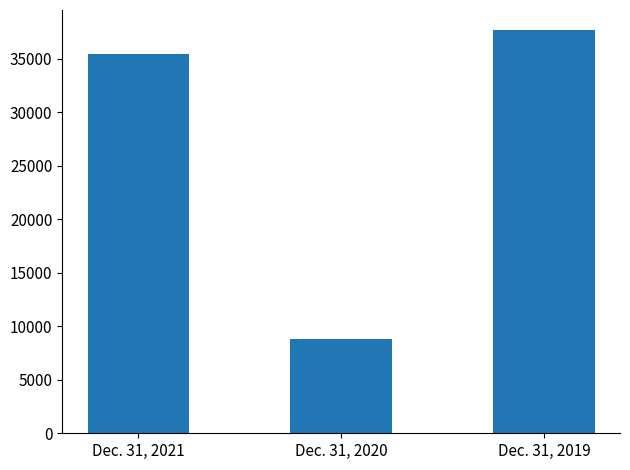

The chart shows a value of 3927 at Dec. 31, 2020. True or false?

False